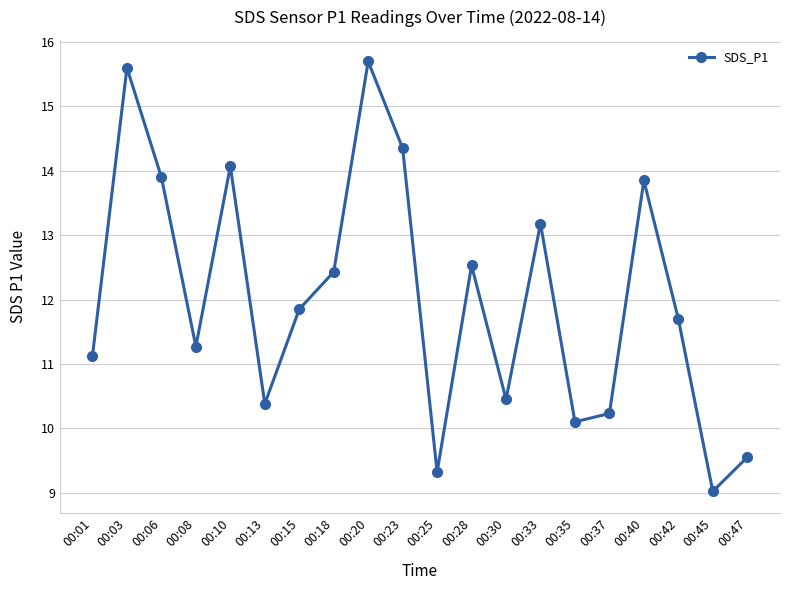

What is the value of the 11th point from the left?

9.3